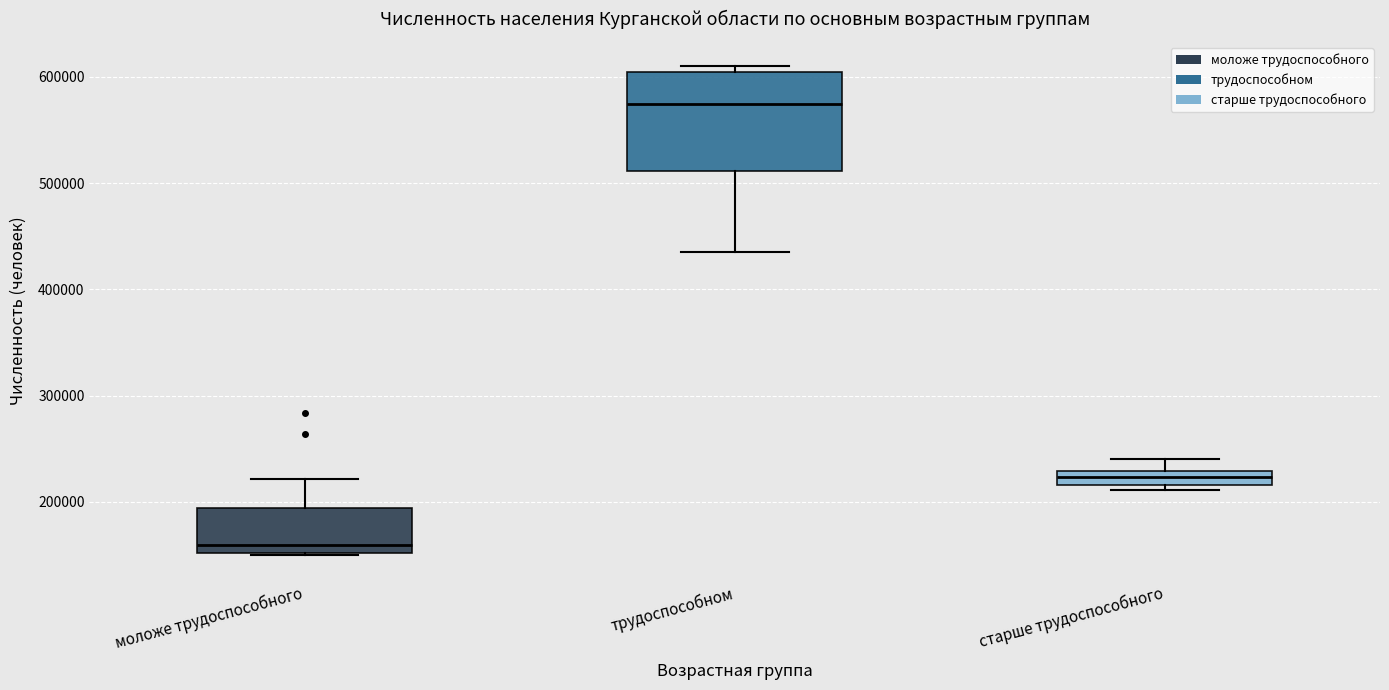

Which box is the tallest, from its lower edge to its upper edge?

трудоспособном